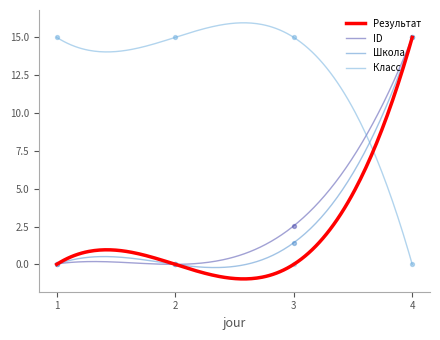

Which series has the largest Y range (max minus min)?

ID